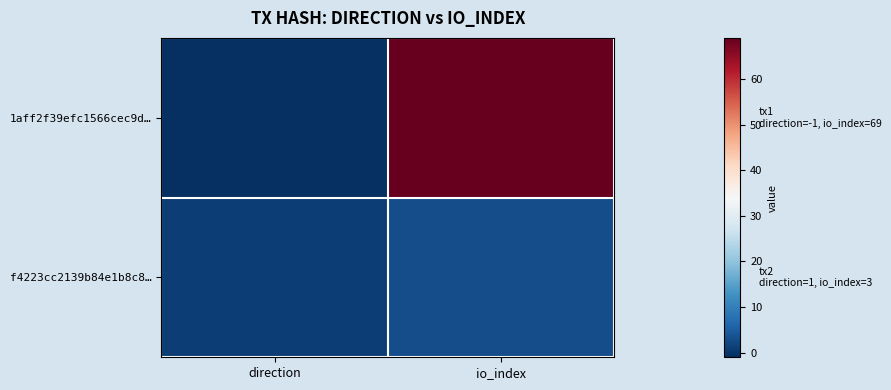

Rank the series by their average value, from highest to lowest.

1aff2f39efc1566cec9d…, f4223cc2139b84e1b8c8…